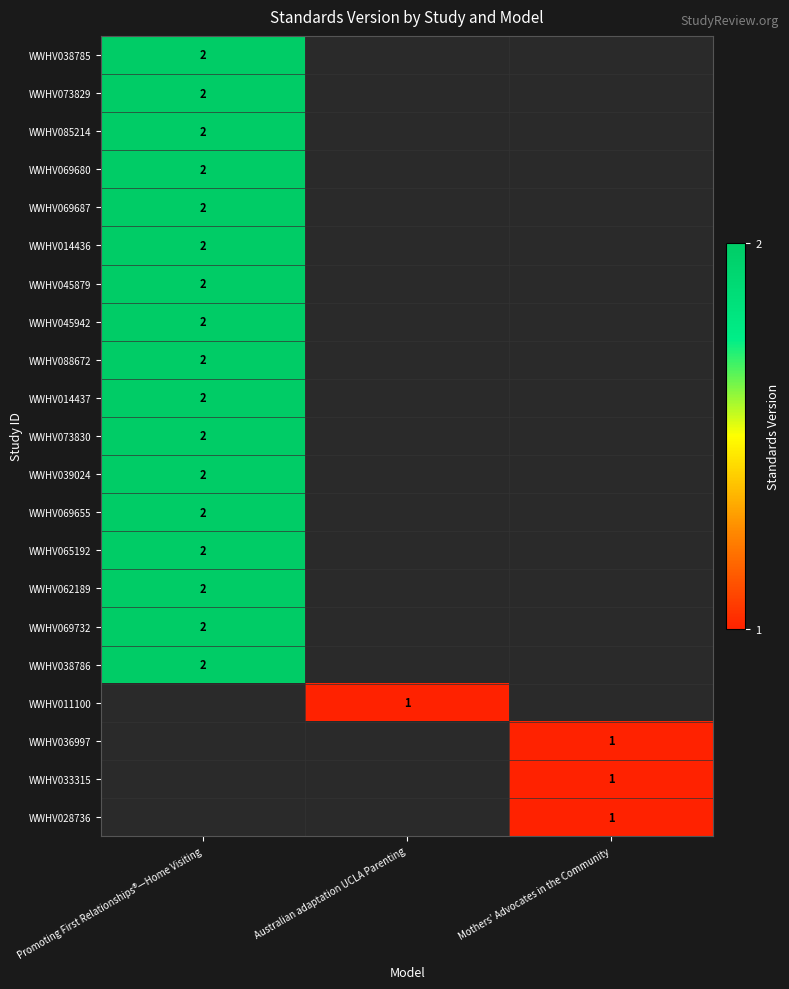

Is it true that WWHV045942 equals 1 at Promoting First Relationships®—Home Visiting?

False